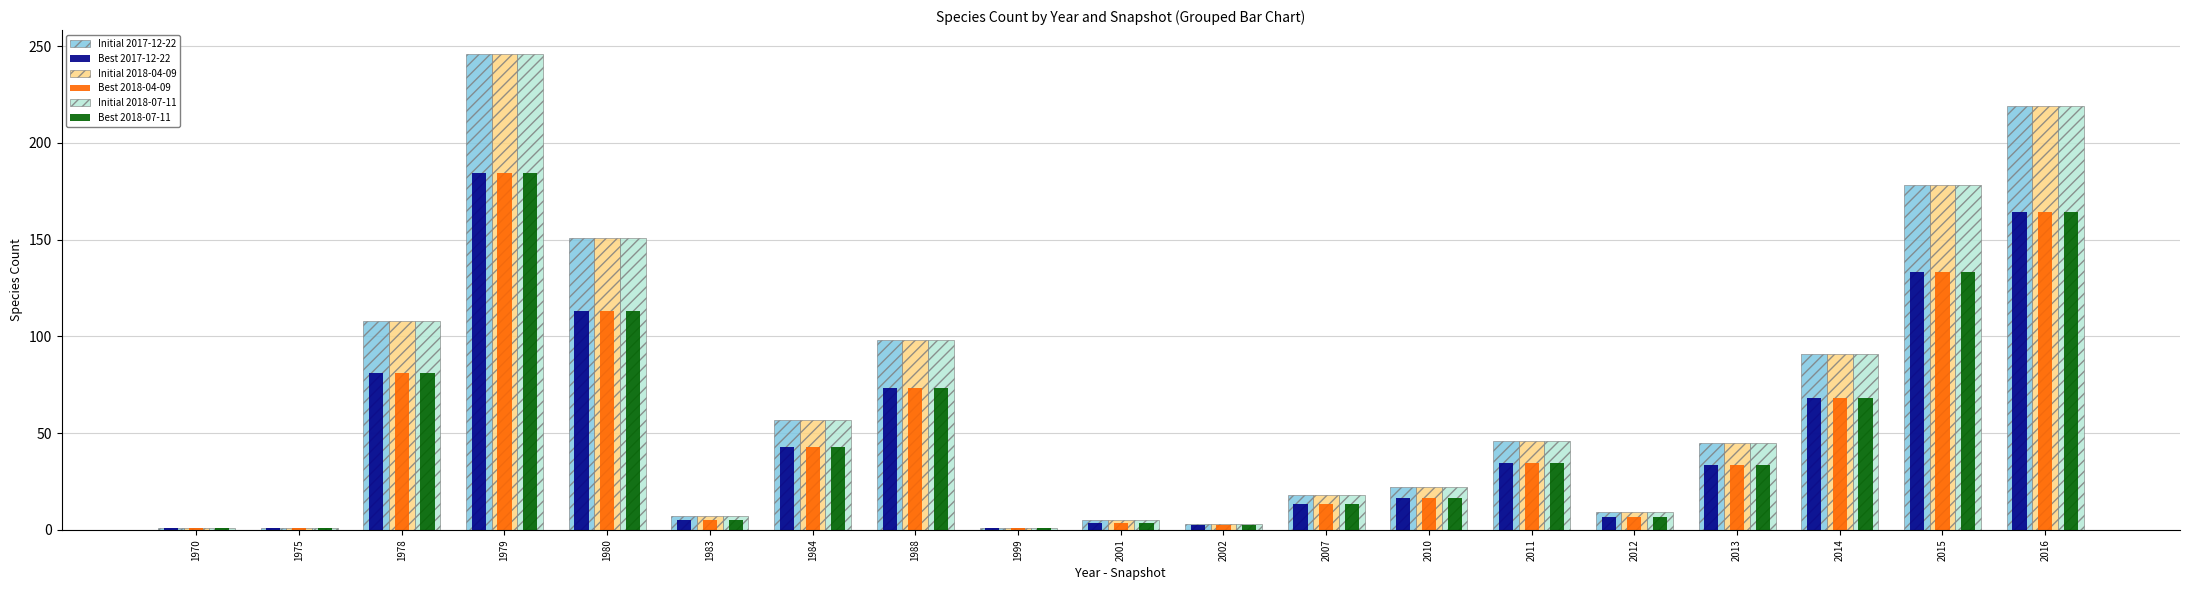

Is the value of Initial 2018-04-09 at 1988 greater than the value of Initial 2017-12-22 at 1975?

Yes